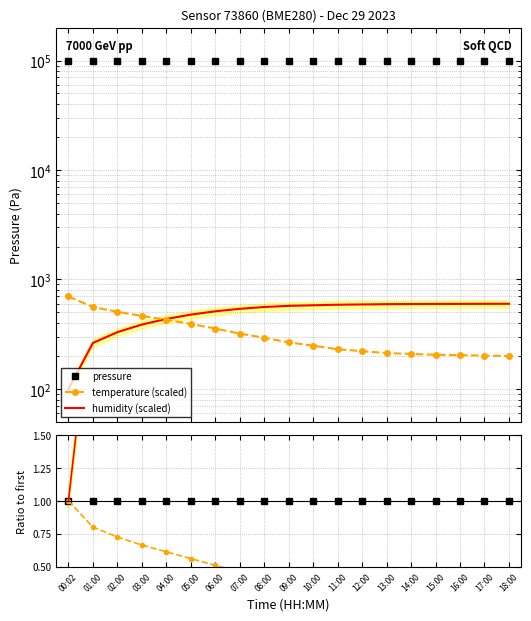

How many lines are shown in the chart?

6